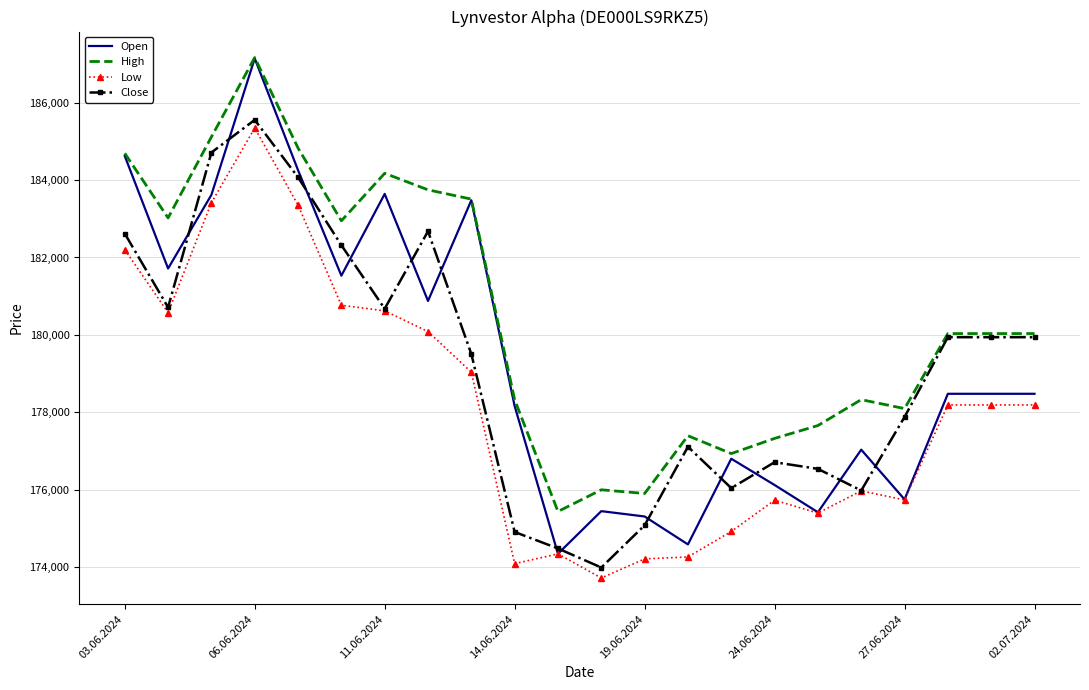

What is the greatest value displayed?

187162